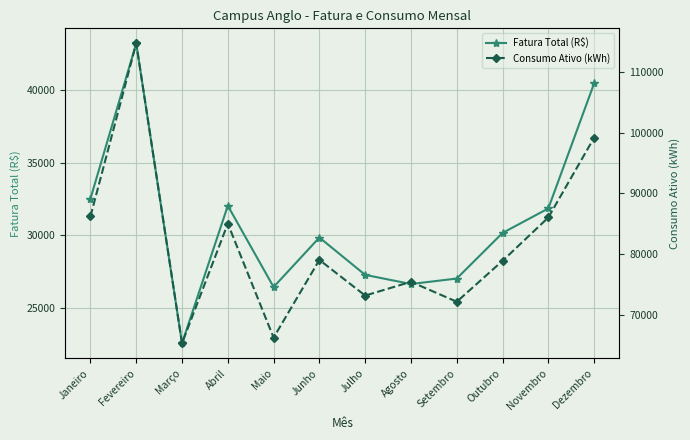

At how many categories does at least one series exceed 93857?

2